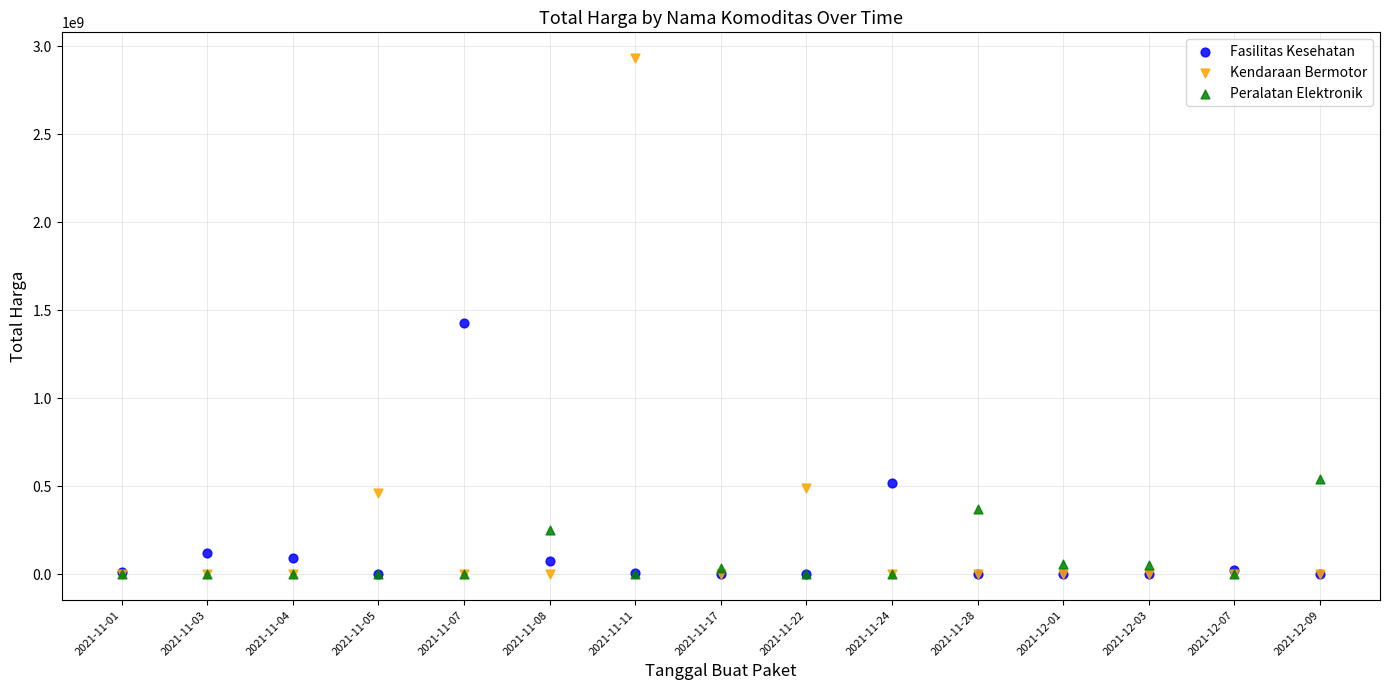

Across all series, what Y value is closest to 1465781000?

1425867900